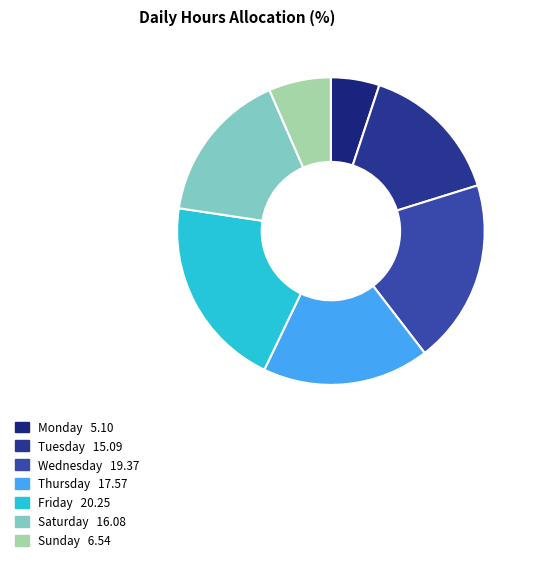

Count the number of slices in the pie.

7